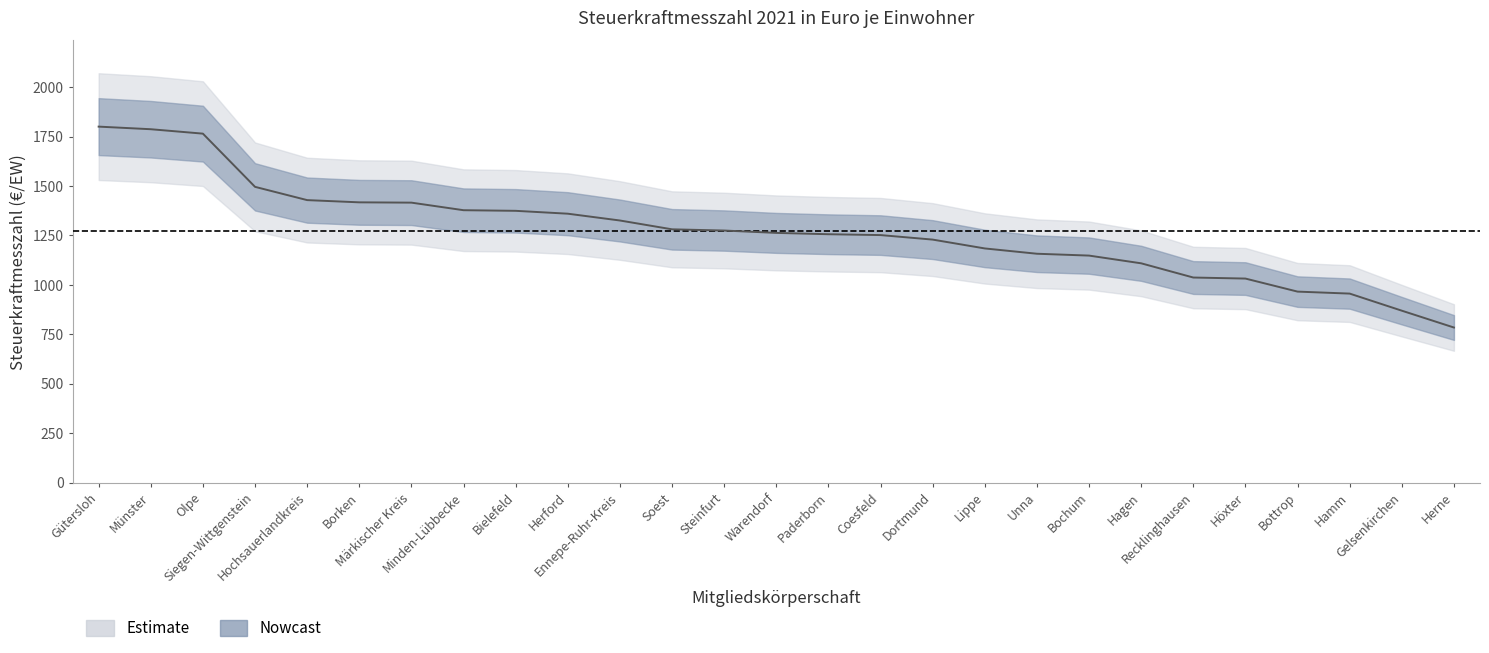

Reading right to left, extract all data points from this chart.

Herne=784.2	Gelsenkirchen=869.4	Hamm=955.8	Bottrop=965.8	Höxter=1031.8	Recklinghausen=1037.0	Hagen=1108.9	Bochum=1148.0	Unna=1157.3	Lippe=1184.1	Dortmund=1228.8	Coesfeld=1251.6	Paderborn=1256.0	Warendorf=1262.7	Steinfurt=1274.7	Soest=1280.8	Ennepe-Ruhr-Kreis=1325.4	Herford=1359.8	Bielefeld=1374.3	Minden-Lübbecke=1377.4	Märkischer Kreis=1415.7	Borken=1417.2	Hochsauerlandkreis=1428.5	Siegen-Wittgenstein=1495.6	Olpe=1764.6	Münster=1786.9	Gütersloh=1800.1